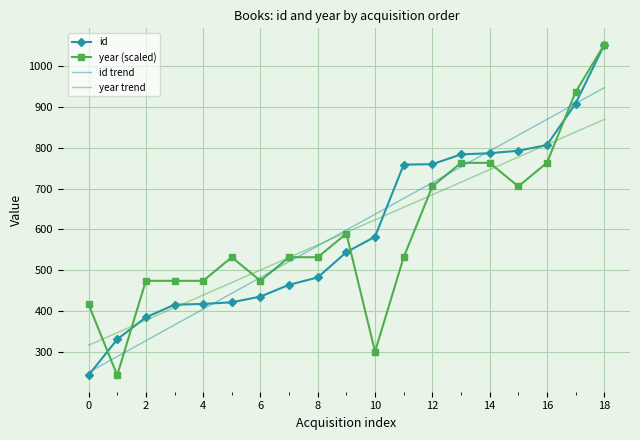

What is the maximum value for year trend?

869.8